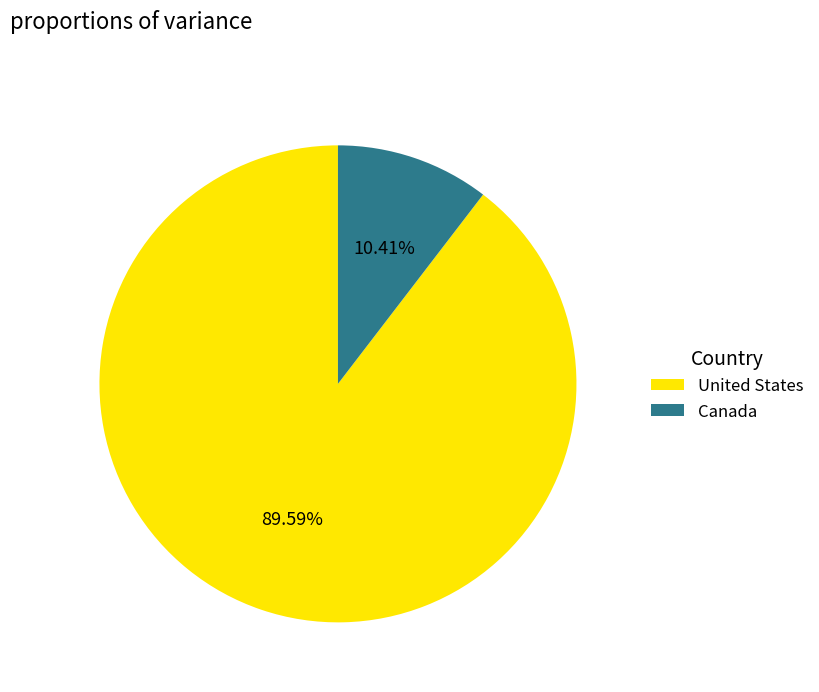

What is the ratio of the value at Canada to the value at United States?

0.1